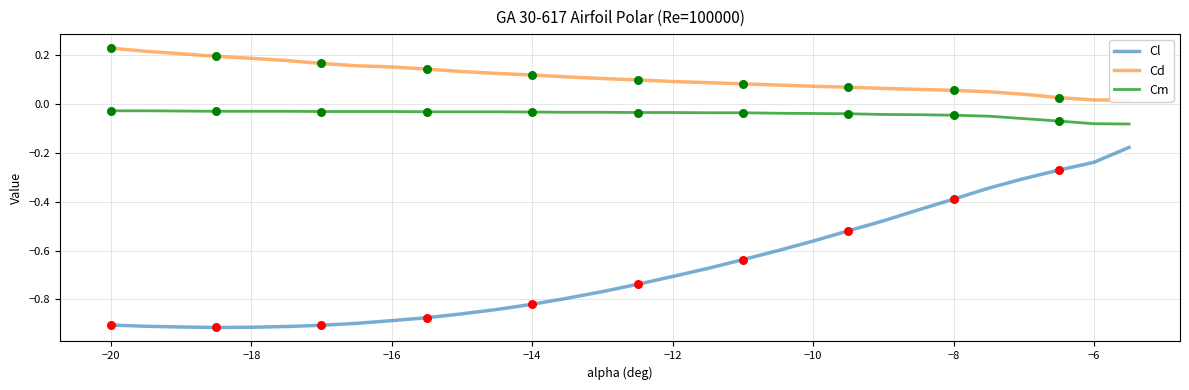

Which series has the largest range (max minus min)?

Cl